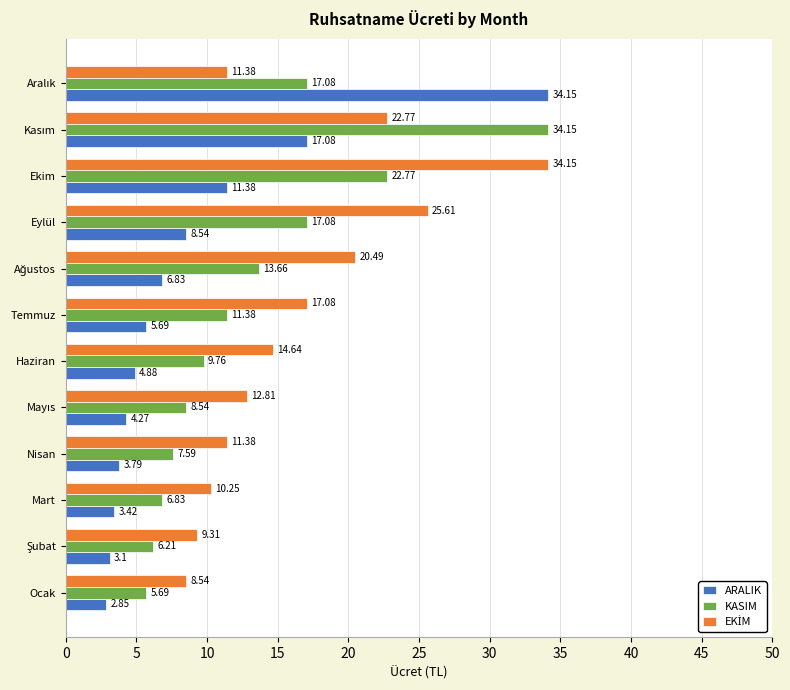

What is the sum of all KASIM values?

160.7